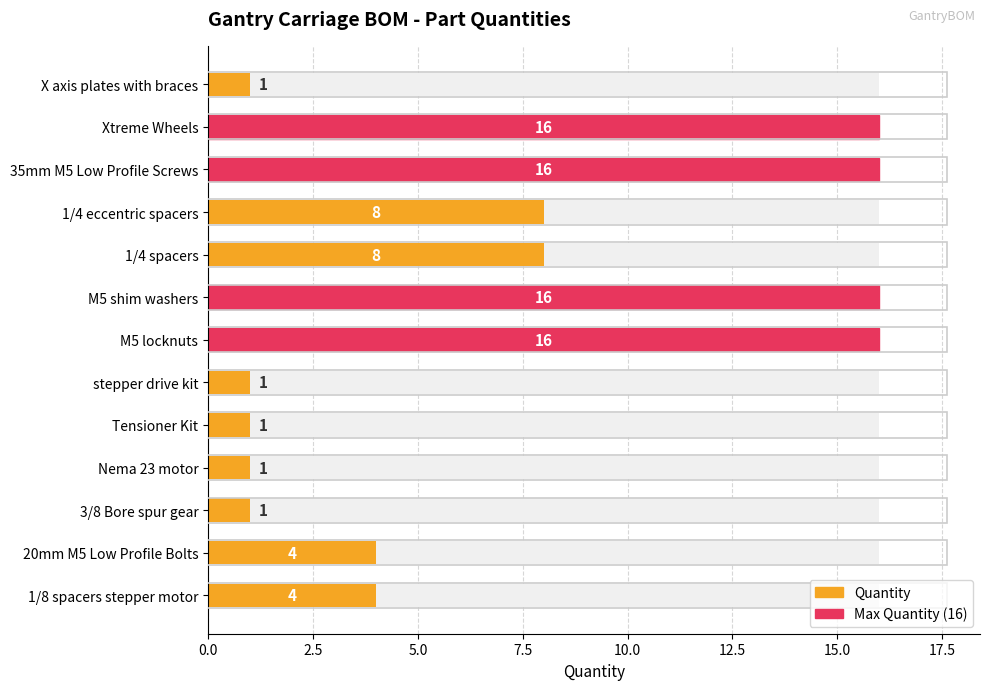

How many data points are less than 4?

5